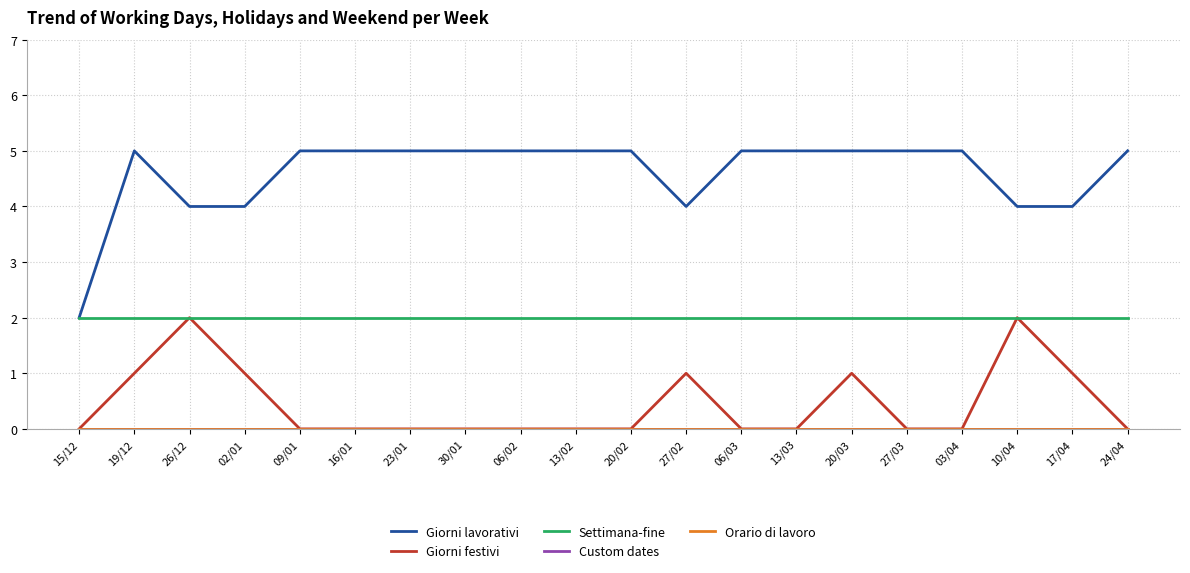

Which has a higher value, 13/02 or 09/01?

13/02